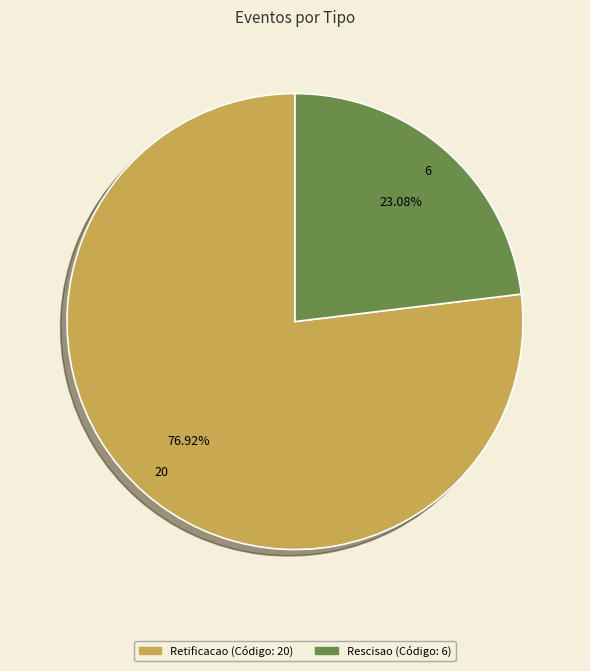

How many slices are in this pie chart?

2